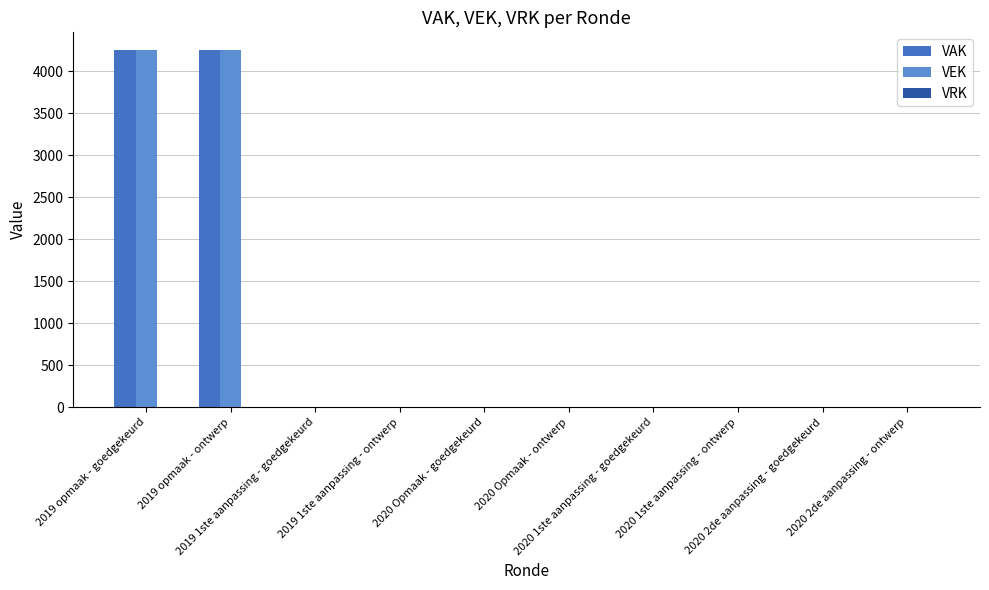

How many groups of bars are there?

10